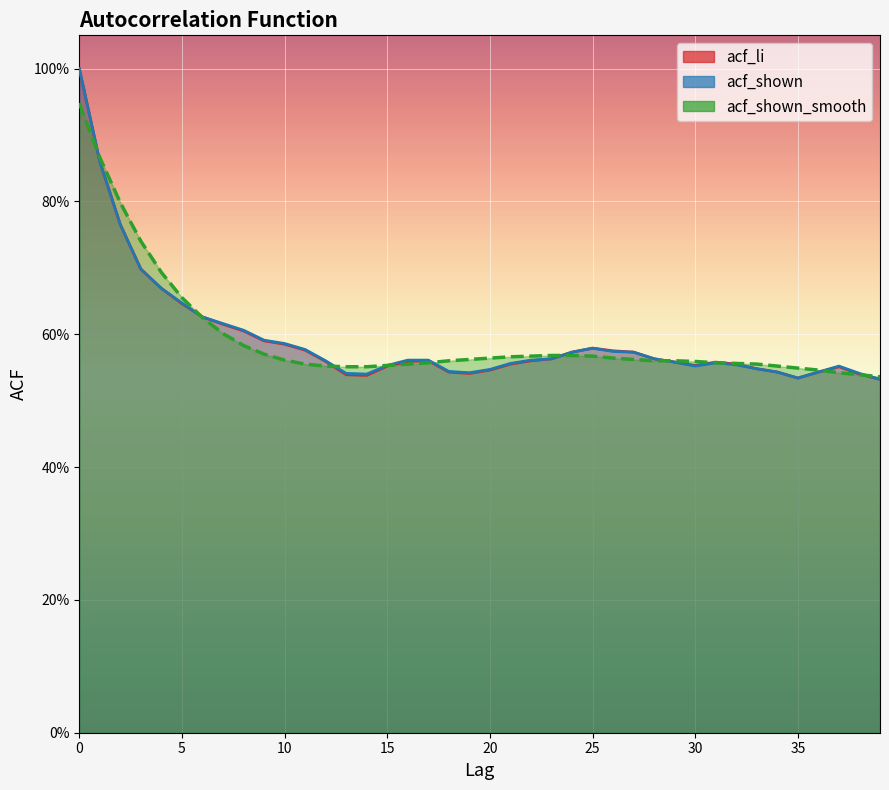

Where is acf_shown nearest to the value 0?

39